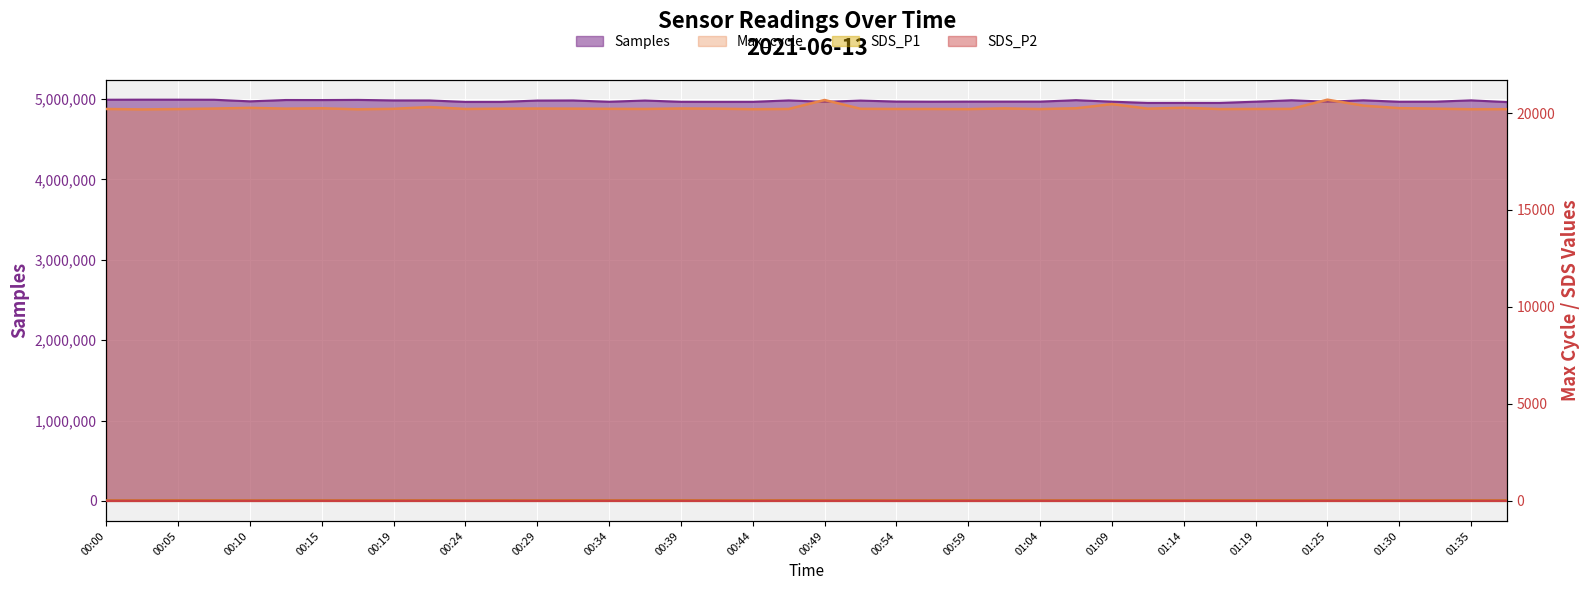

List the labels in order of Samples value, largest first.

00:02, 00:05, 00:00, 00:07, 00:17, 00:12, 00:15, 01:06, 01:22, 01:28, 01:35, 00:46, 00:19, 00:22, 00:32, 00:37, 00:29, 00:51, 00:10, 00:54, 01:04, 01:01, 00:59, 01:19, 01:33, 01:09, 00:56, 01:25, 01:30, 00:34, 00:39, 00:44, 00:49, 00:42, 00:27, 00:24, 01:38, 01:14, 01:17, 01:11